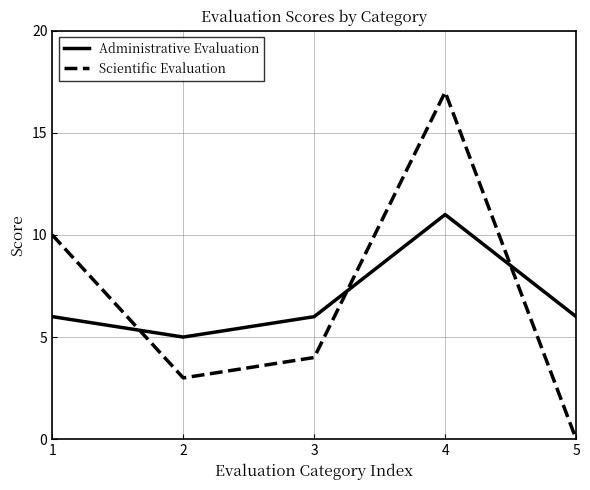

What is the average value of the Scientific Evaluation series?

7